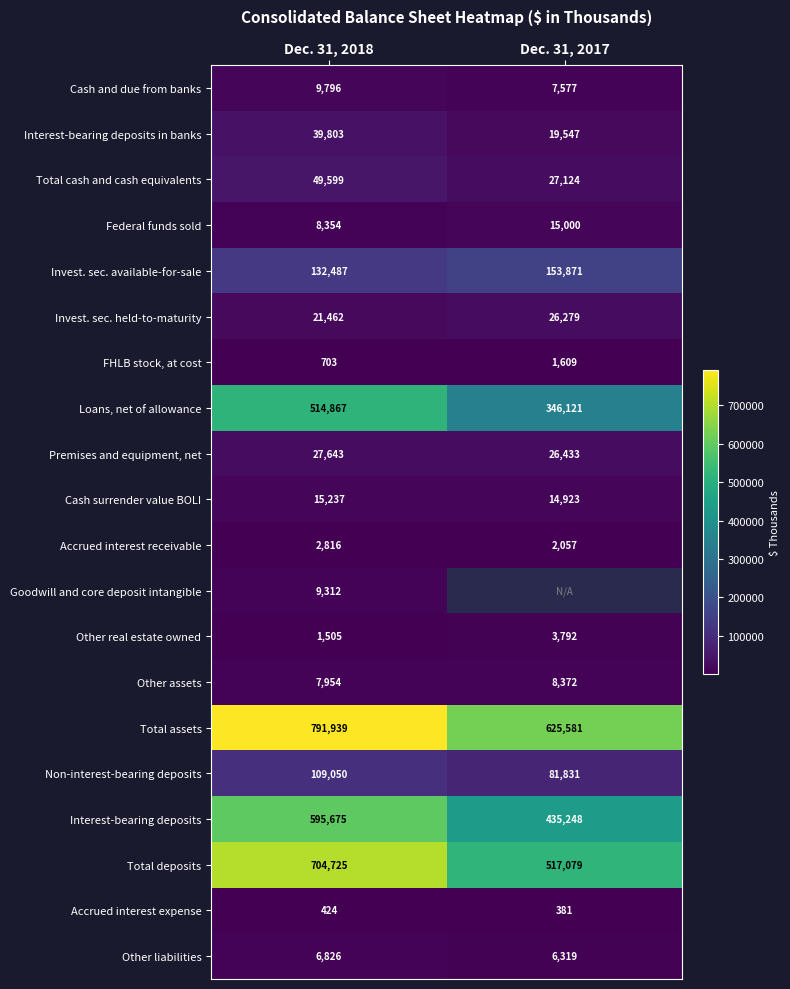

The Other real estate owned series shows 6653.8 at Dec. 31, 2017. True or false?

False